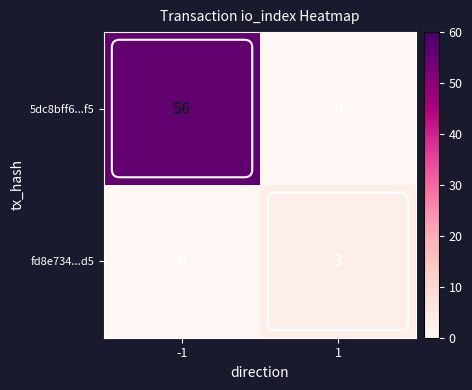

What is the total value across all series at -1?

56